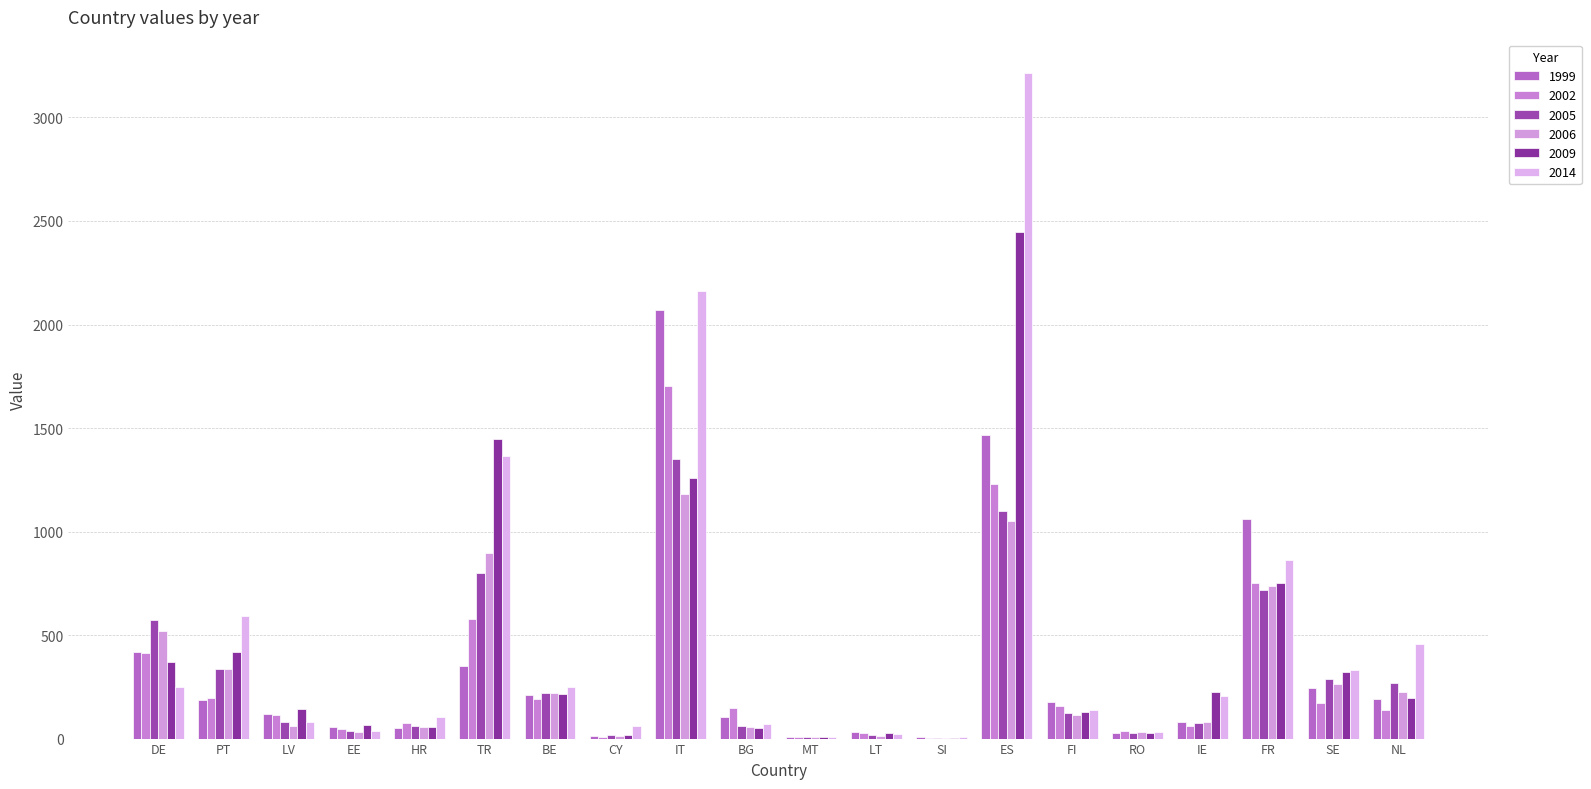

What is the average value of the 2014 series?

512